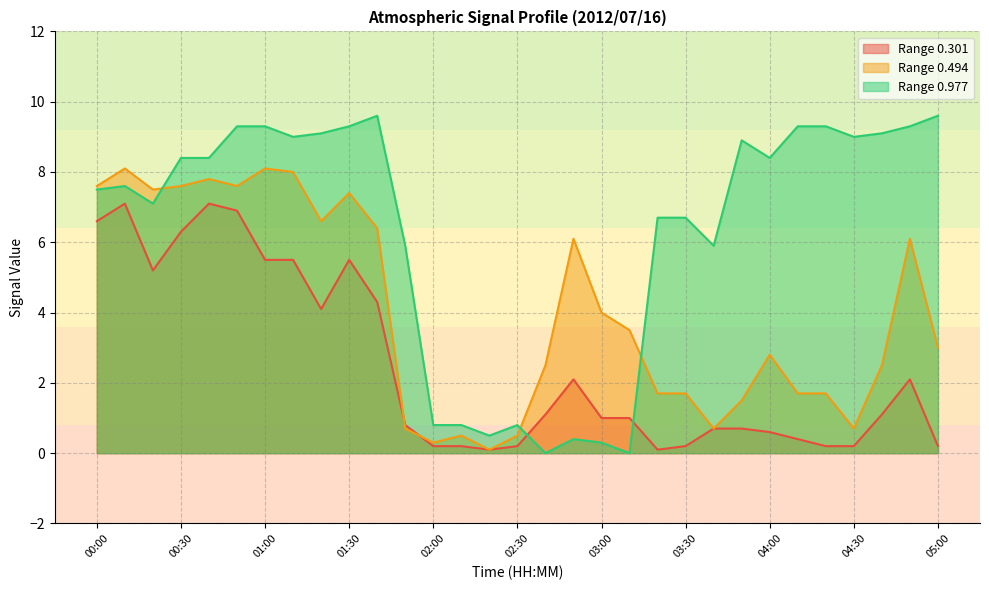

Between 00:50 and 04:50, which series saw the biggest shift?

0.301